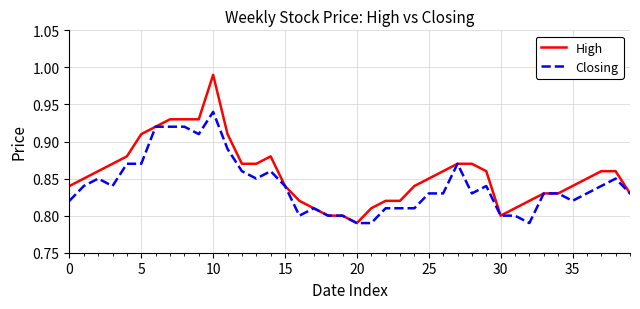

List the series in order of their peak value, lowest first.

Closing, High